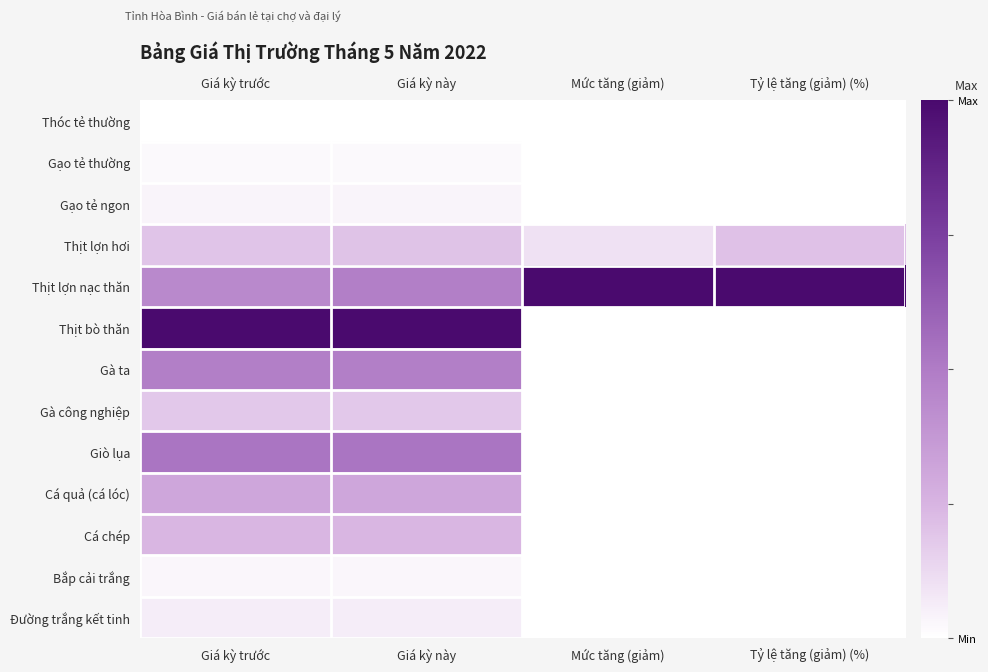

At which category is the sum across all series the highest?

Giá kỳ này